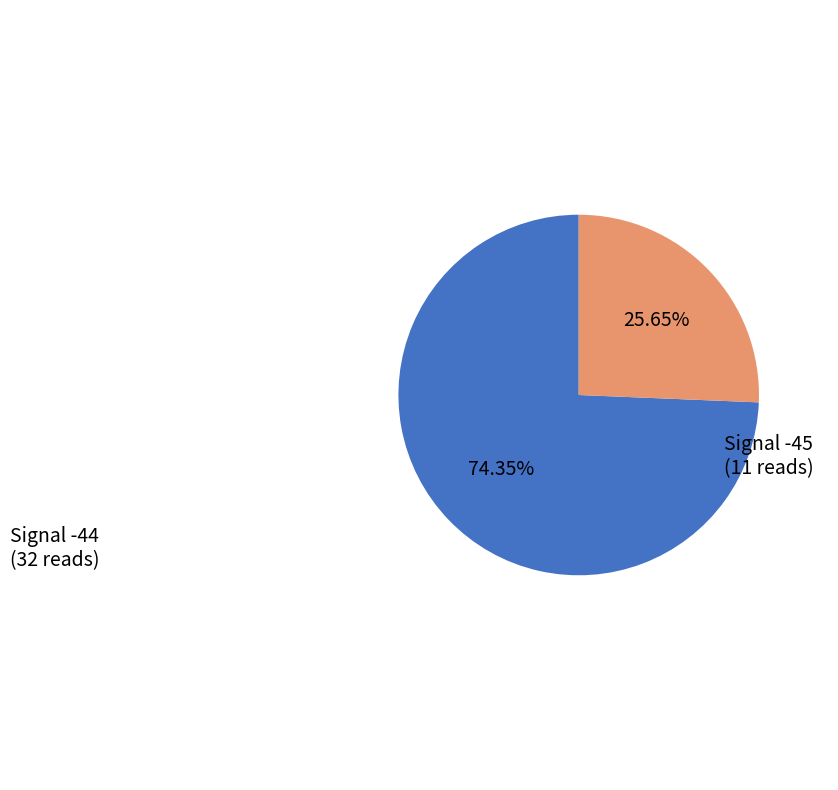

Which has a higher value, Signal -44 or Signal -45?

Signal -44